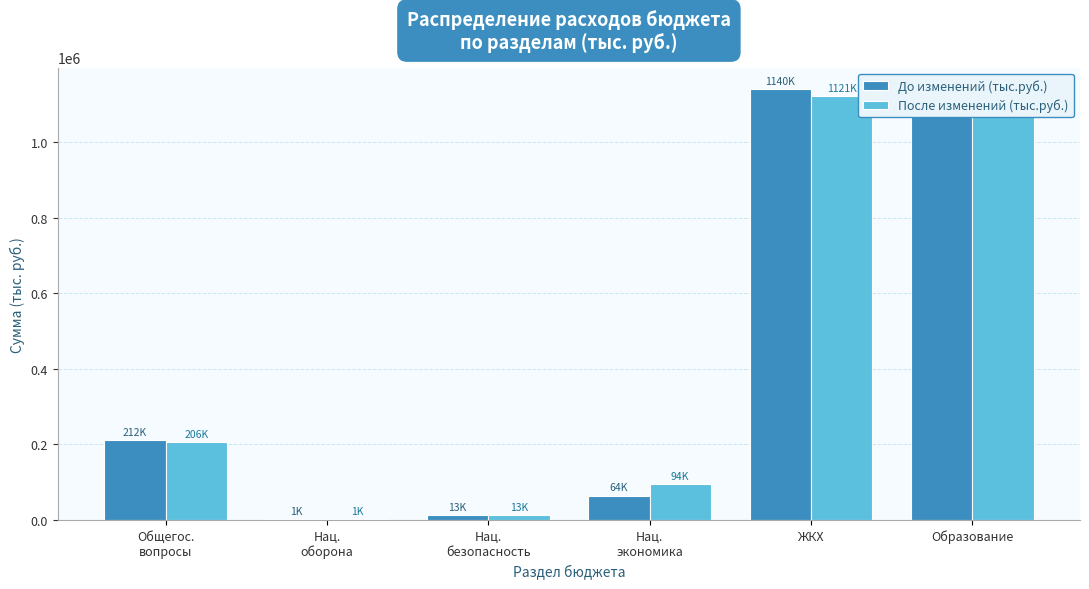

At which category is the sum across all series the highest?

ЖКХ